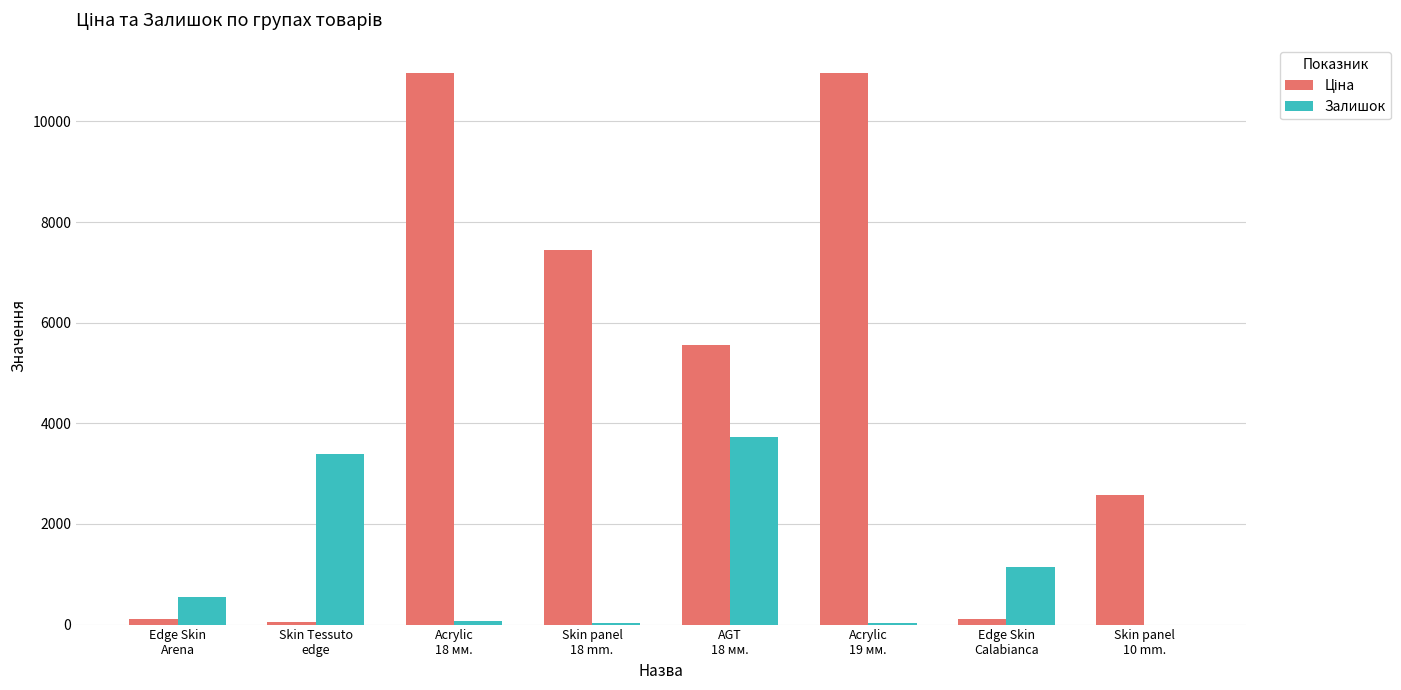

What is the maximum value for Залишок?

3735.0